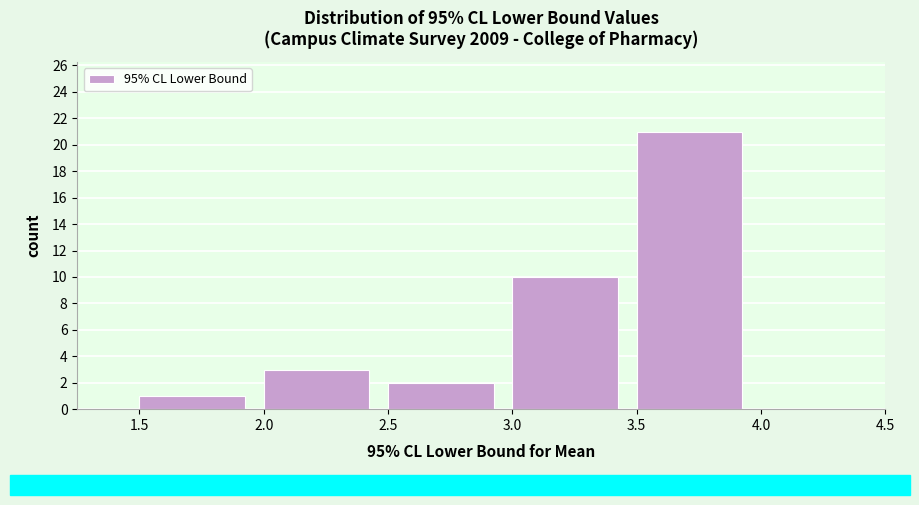

What is the height of the bar covering 3.5 to 4.0 on the x-axis? The values are not printed on the chart, so give them approximately, as read against the axis.

21